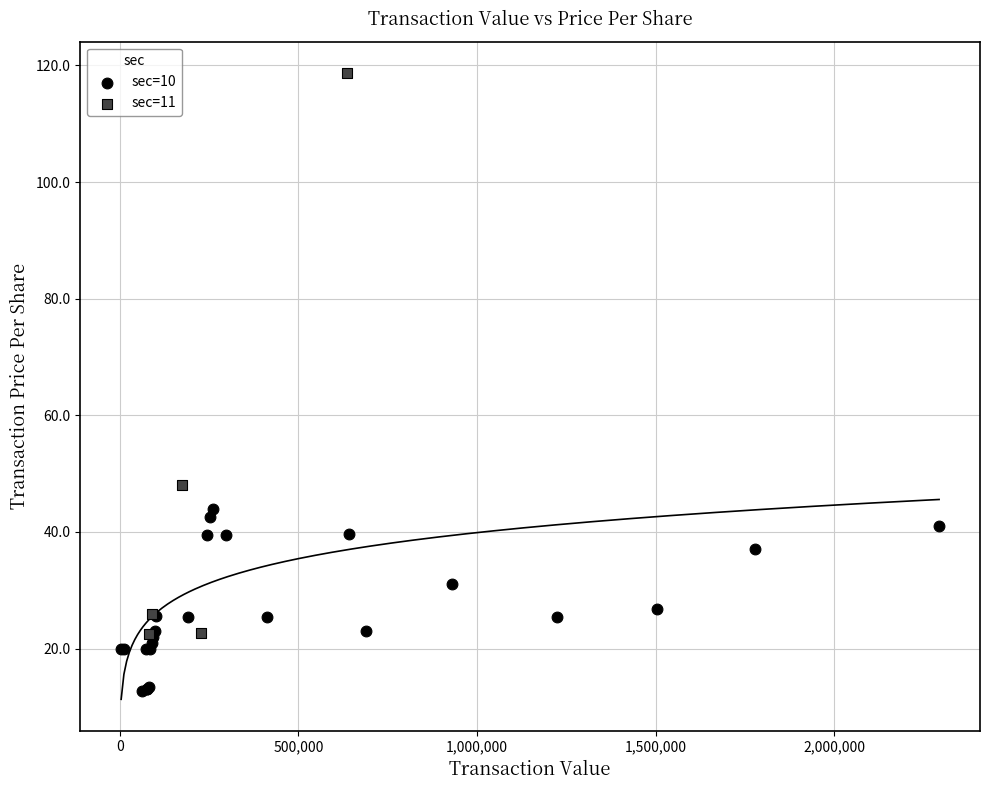

Which series has the widest spread of Y values?

sec=11